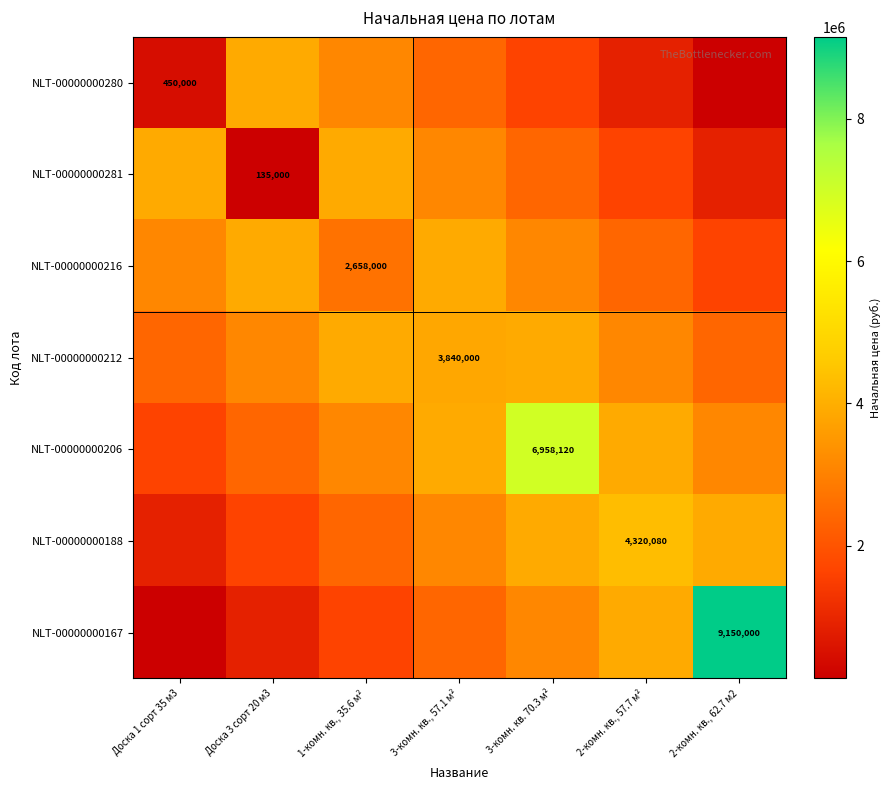

What is the sum of the NLT-00000000280 values at Доска 3 сорт 20 м3 and 2-комн. кв., 62.7 м2?

4026250.0